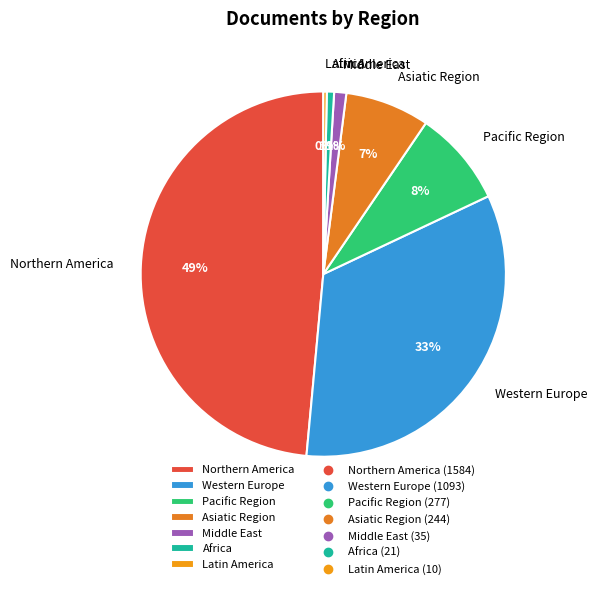

To the nearest percent, what percentage of the pie is Northern America?

49%